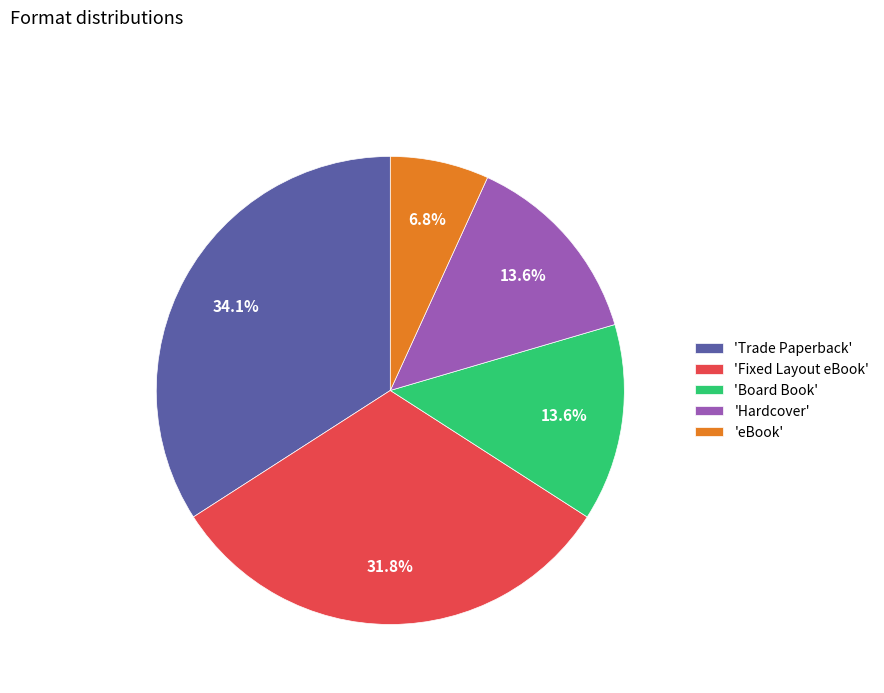

To the nearest percent, what is the average slice percentage?

20%